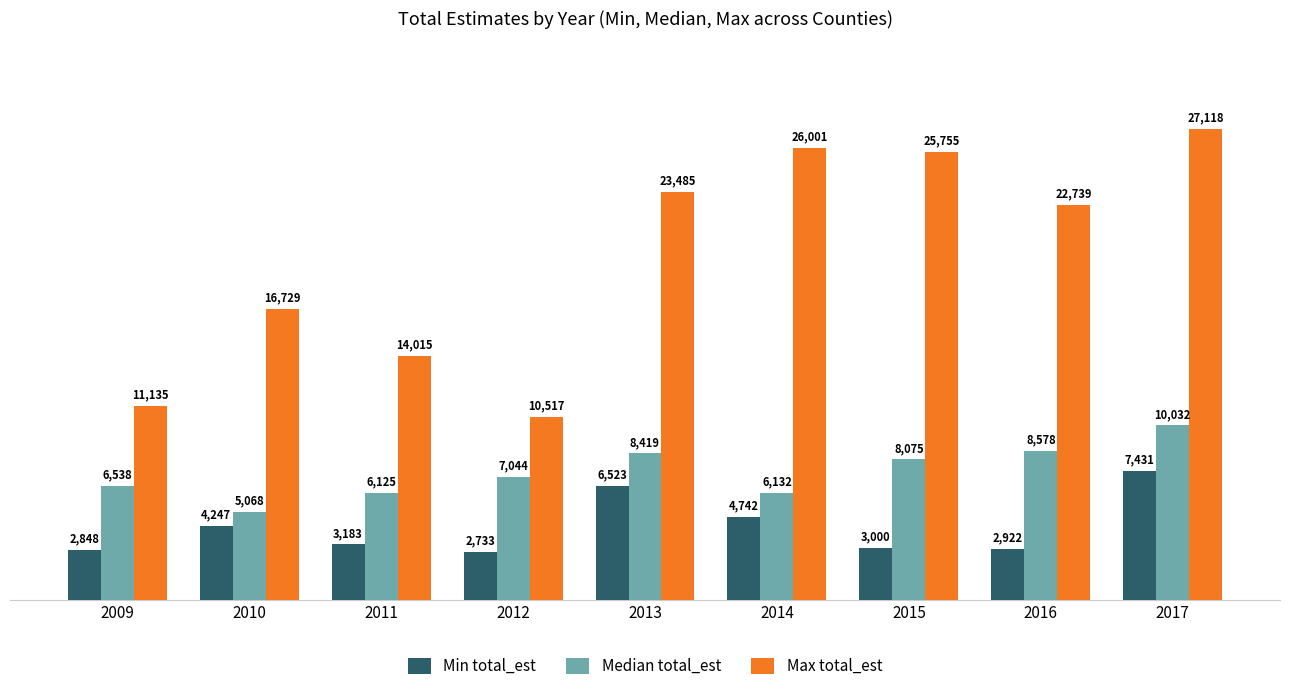

At which label is Max total_est closest to 18817?

2010